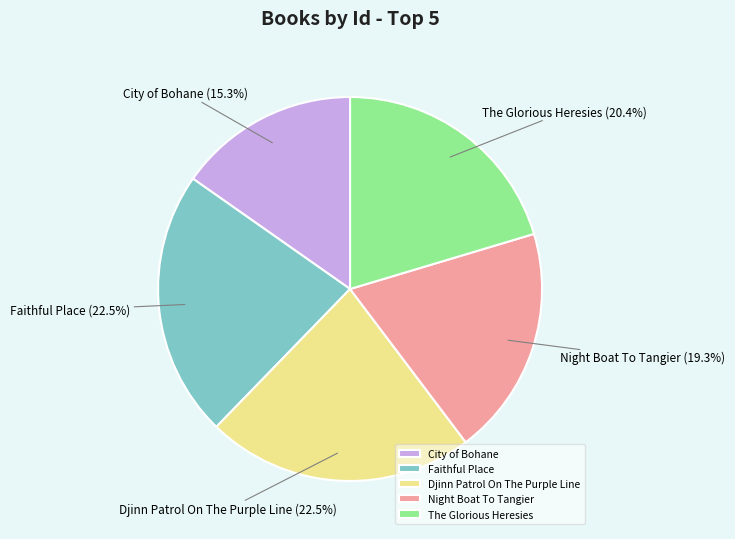

Which slice is the smallest?

City of Bohane